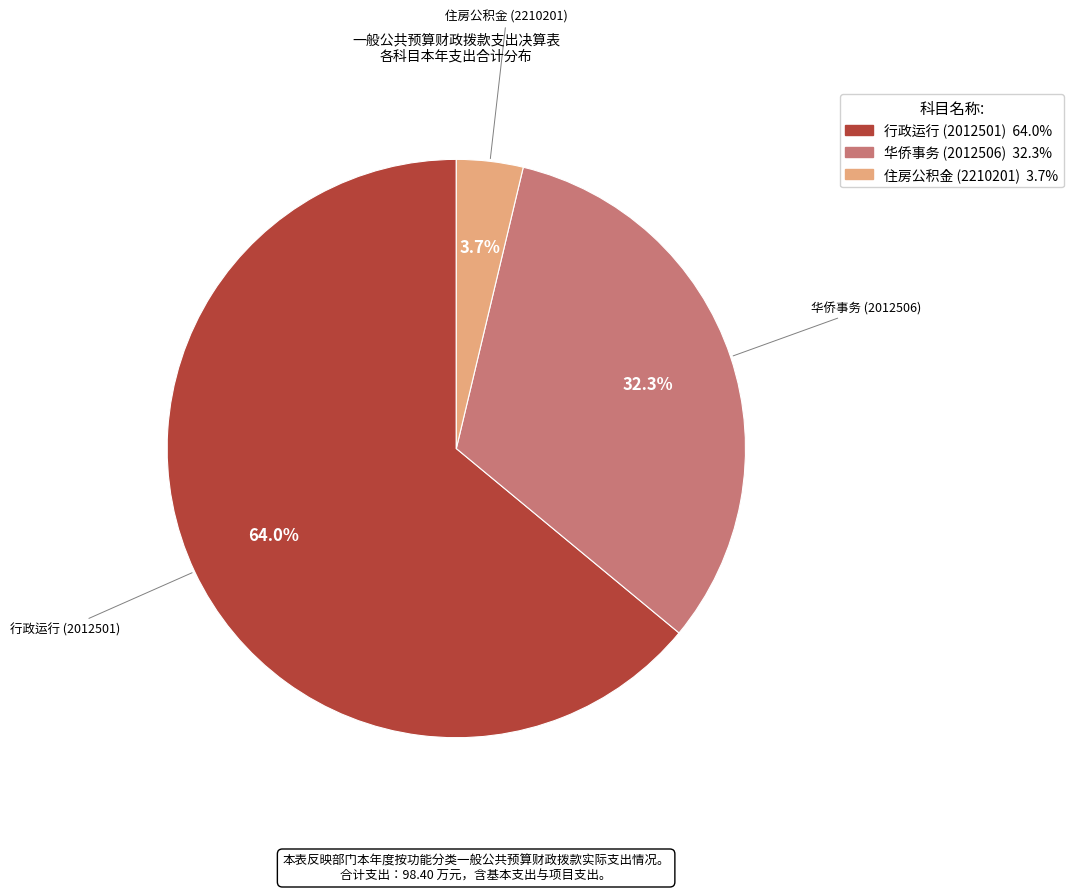

Which category has the biggest portion of the pie?

行政运行 (2012501)